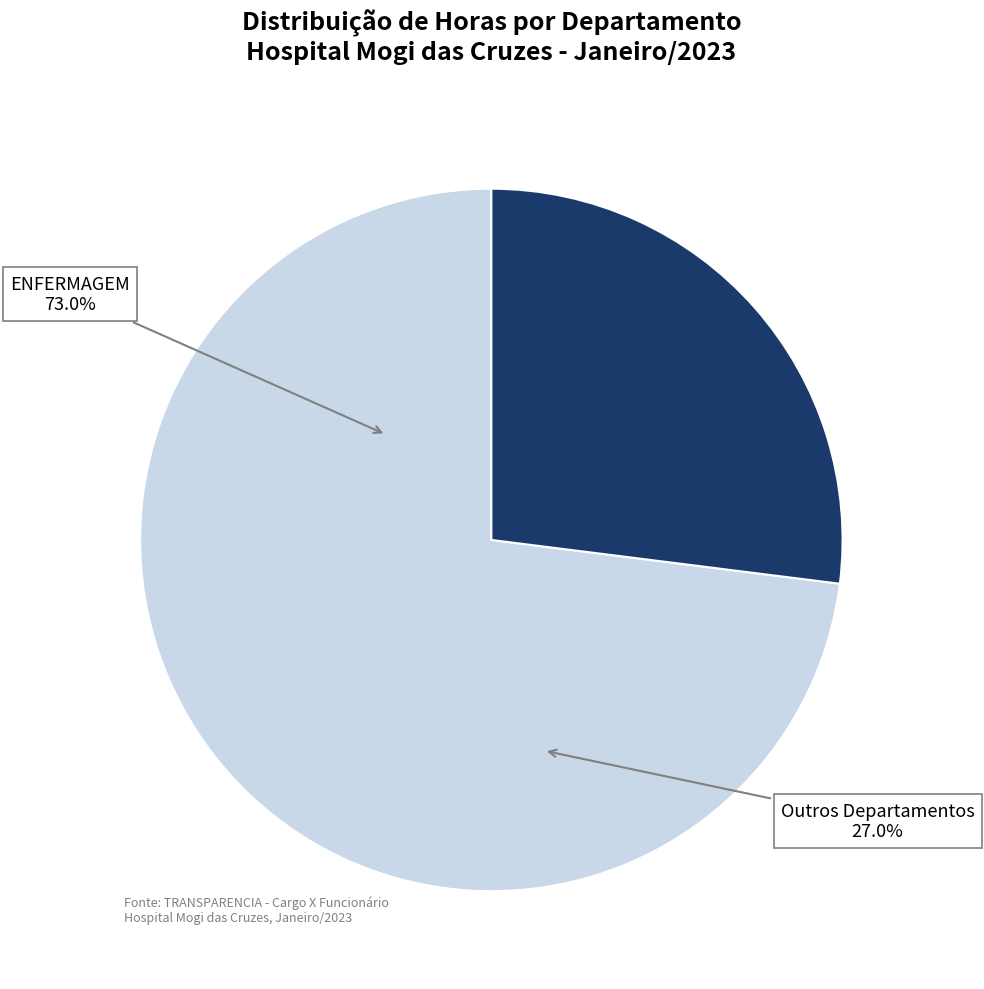

The ENFERMAGEM slice represents 79% of the pie. True or false?

False